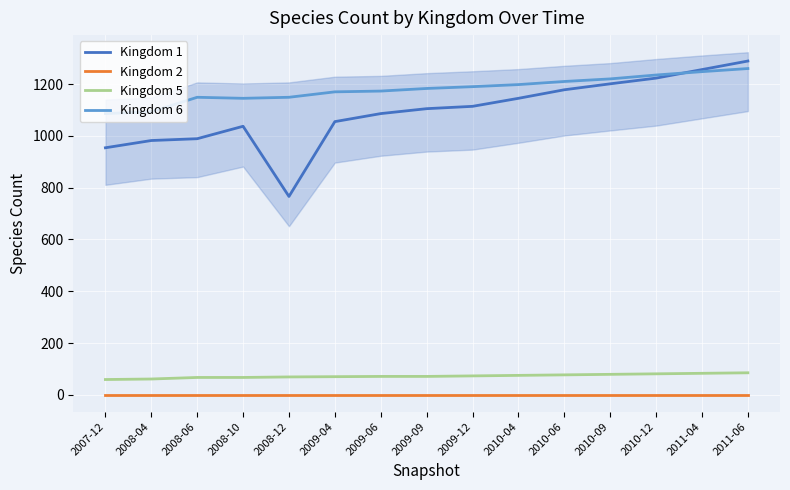

Is this an area chart (filled region under the line)?

No